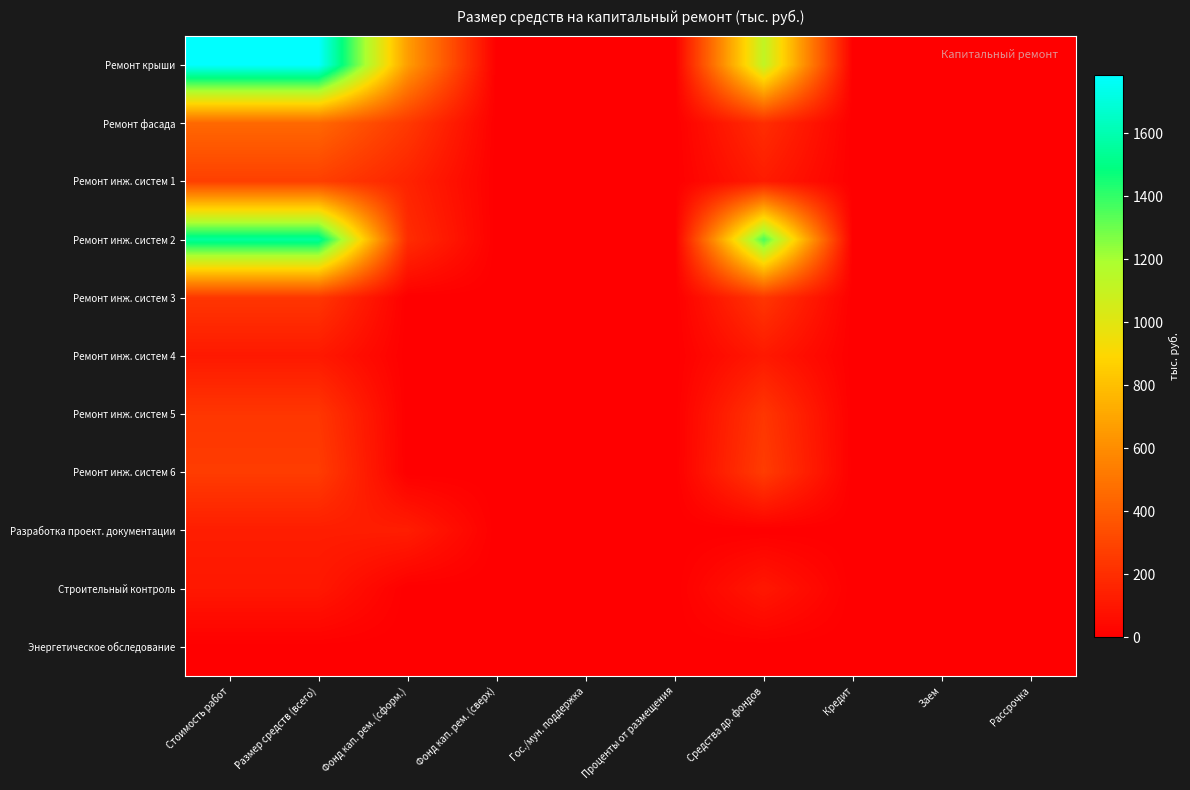

At which category is the sum across all series the highest?

Стоимость работ